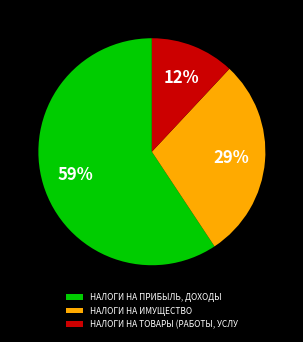

To the nearest percent, what is the average slice percentage?

33%